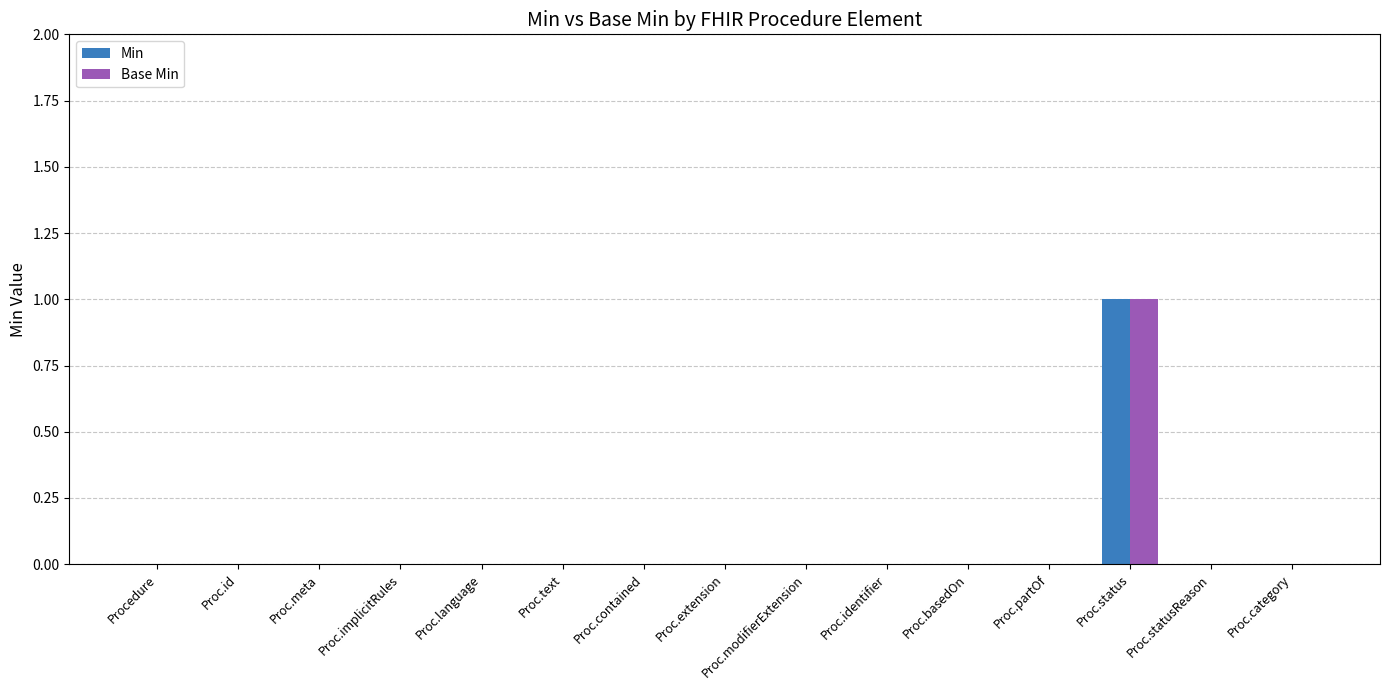

What is the difference between the Base Min values at Proc.modifierExtension and Proc.status?

1